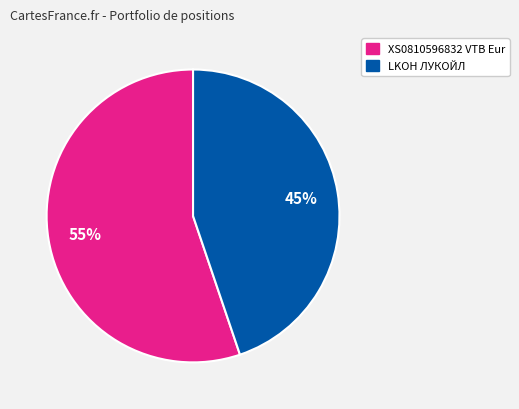

Does any single category account for the majority?

Yes